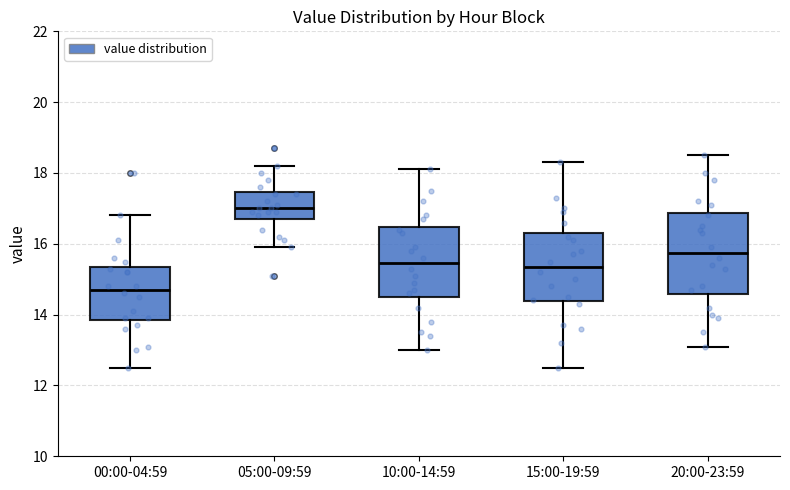

Comparing the boxes themselves (not the whiskers), which one is the tallest?

20:00-23:59